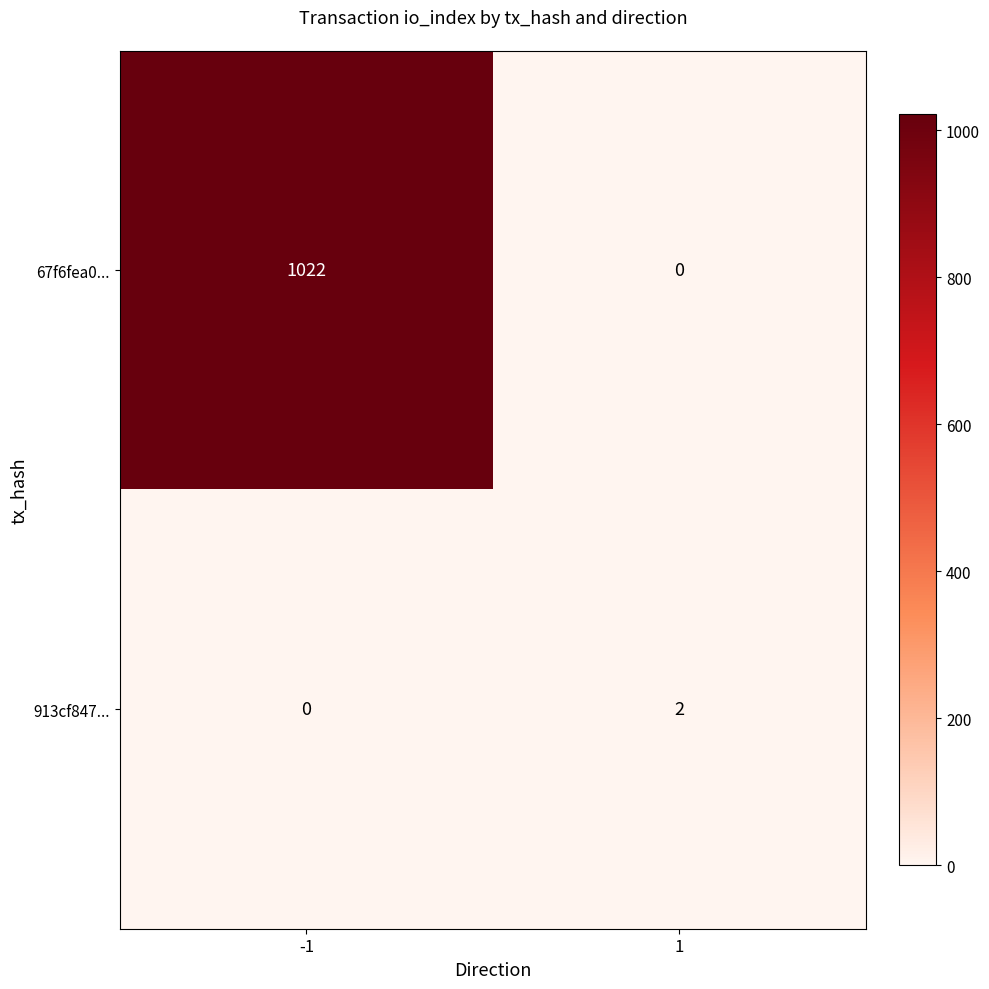

What is the sum of the 67f6fea0... values at -1 and 1?

1022